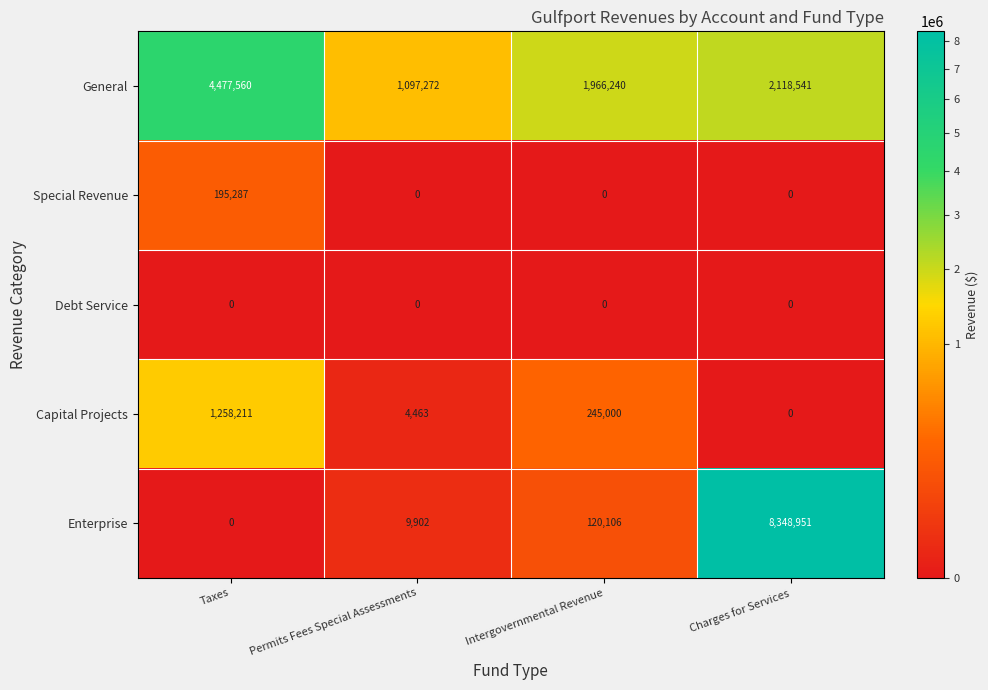

Which series has the largest range (max minus min)?

Enterprise